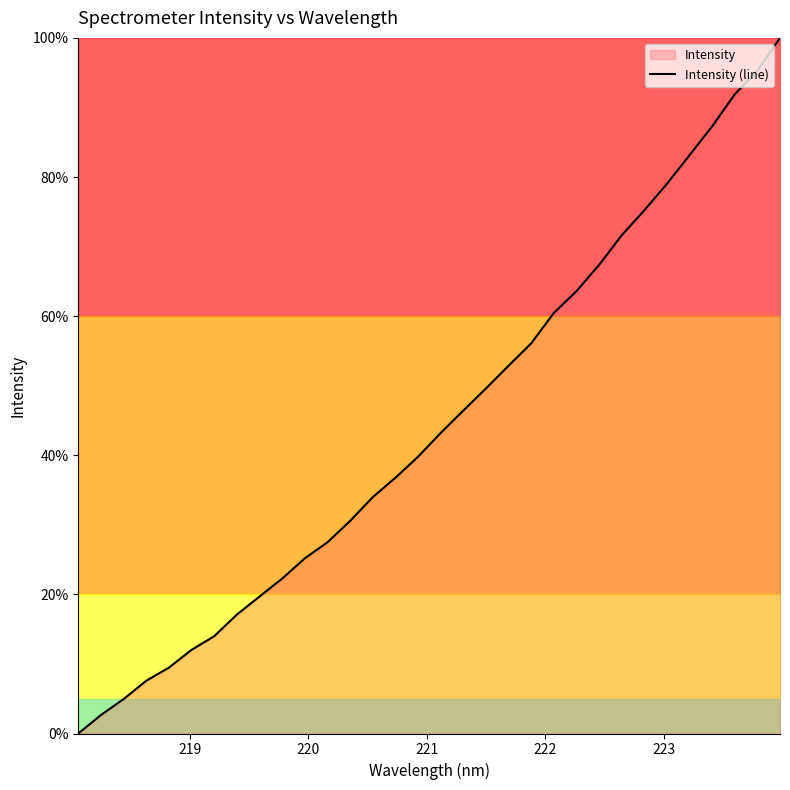

What is the difference between the maximum and minimum values?

100.0